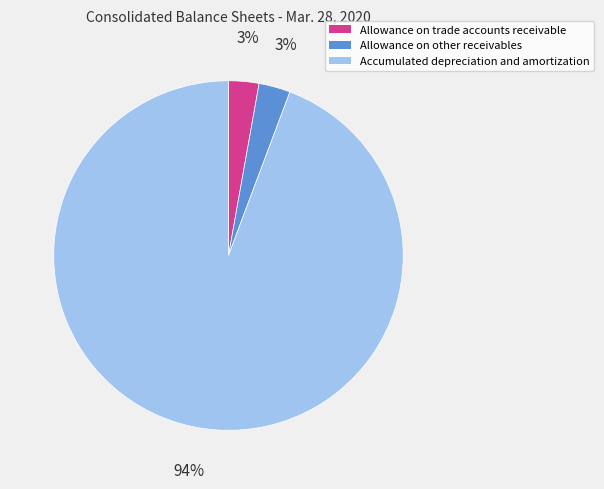

Is the sum of Allowance on other receivables and Allowance on trade accounts receivable greater than half?

No